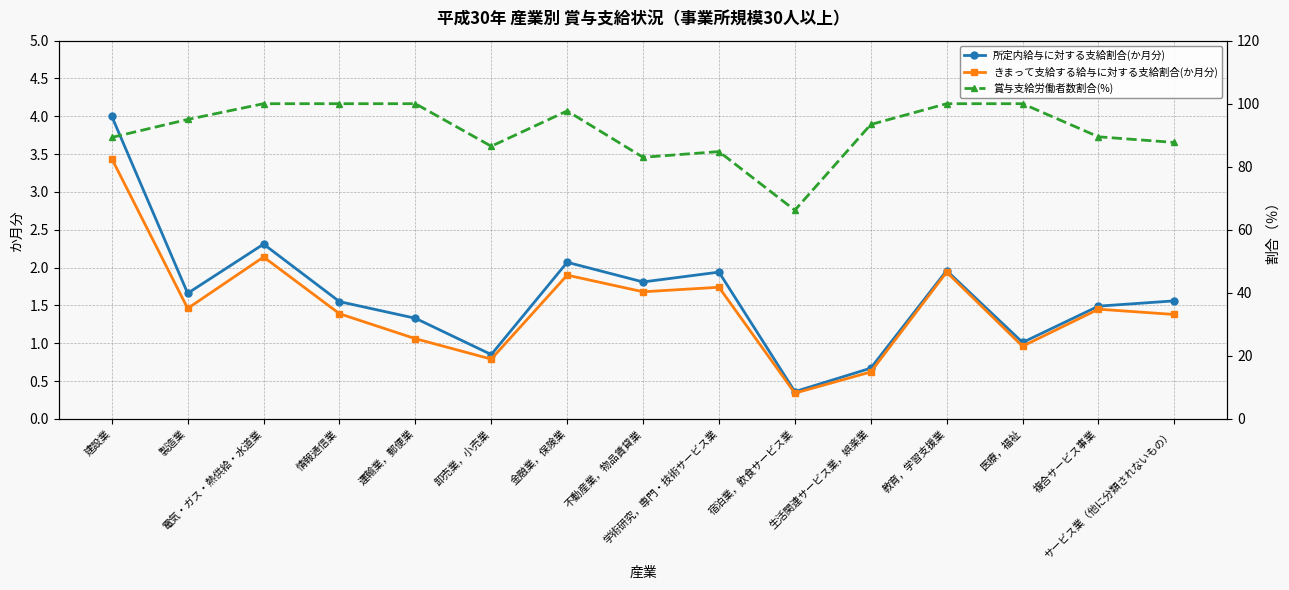

Where is the first local minimum for 所定内給与に対する支給割合(か月分)?

製造業